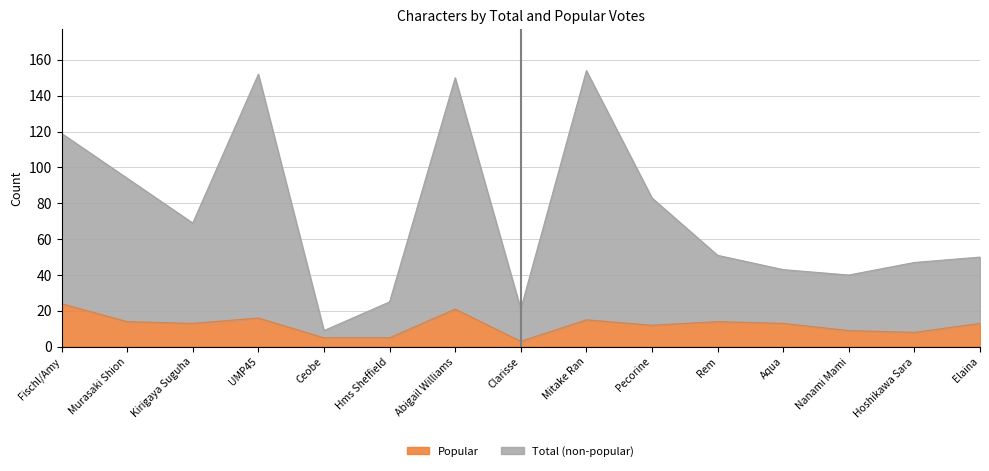

True or false: Total has a value of 50 at Elaina.

True